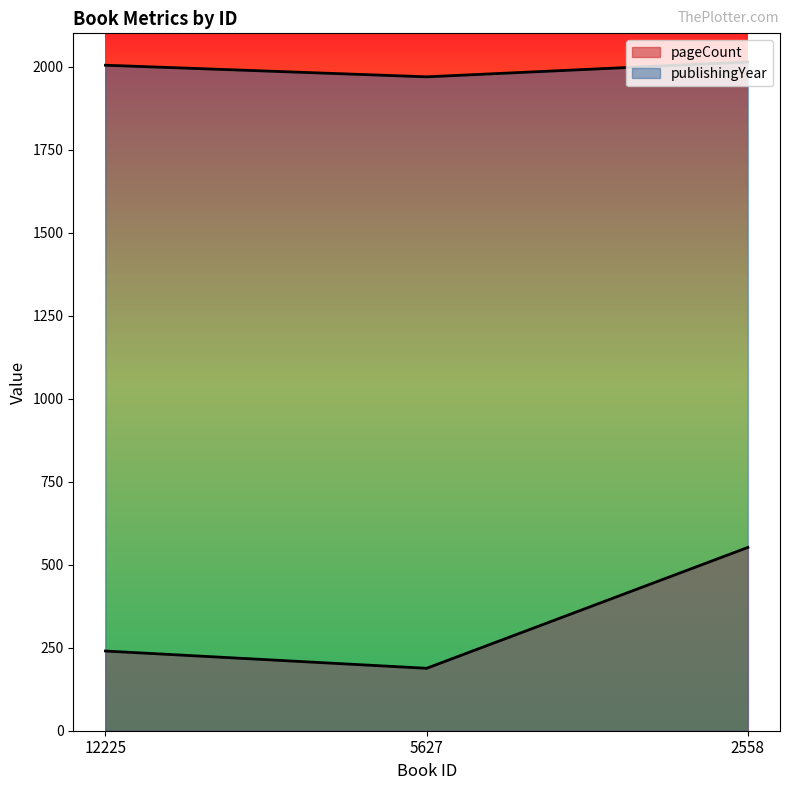

At how many categories does at least one series exceed 1784?

3